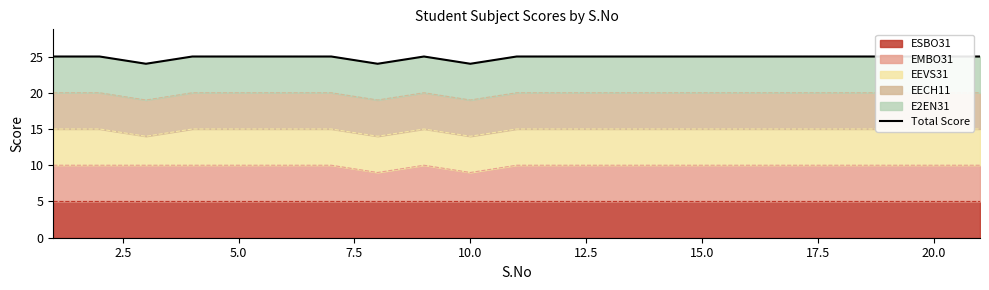

How many interior local peaks (higher than both neighbors) does the data have?

1